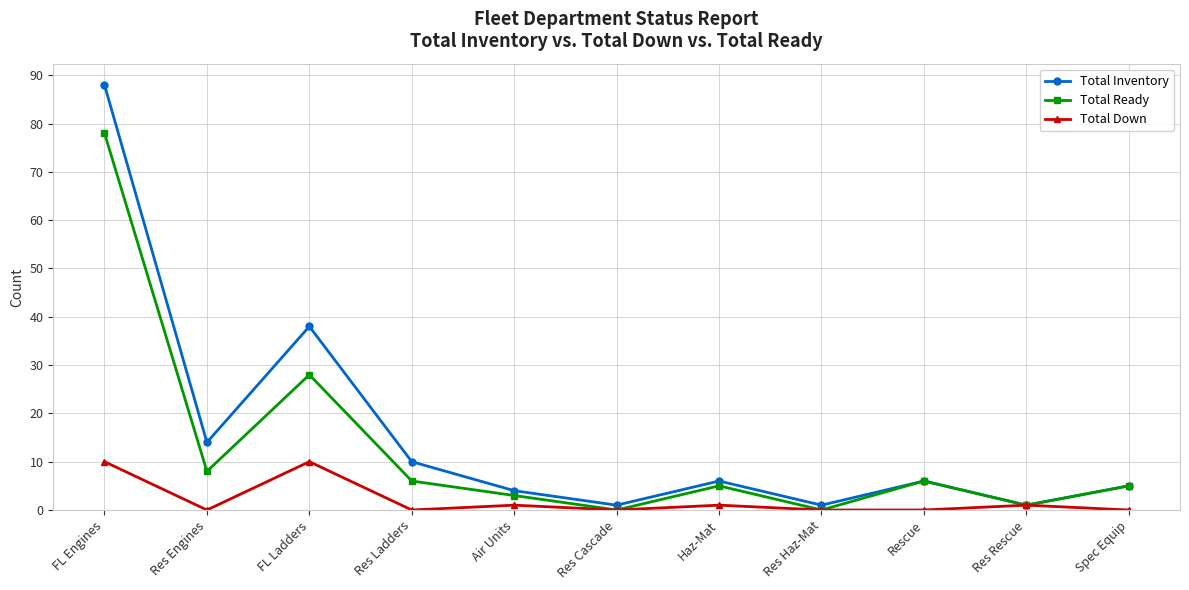

What is the value of the Total Ready point at the 7th from the left?

5